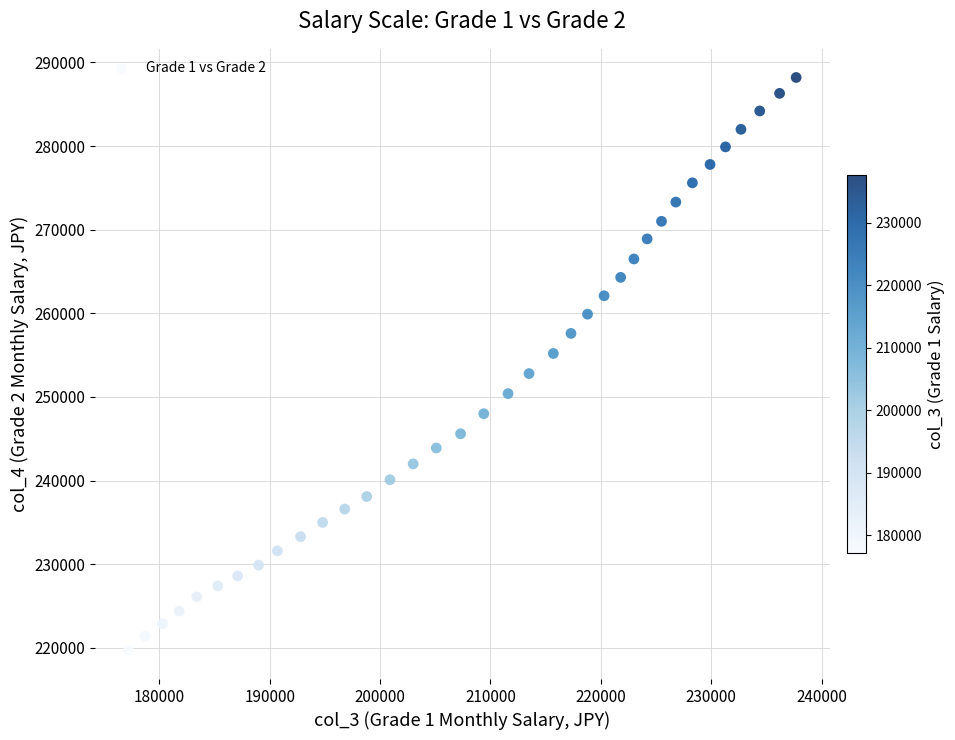

What is the range of X values (max minus min)?

60500